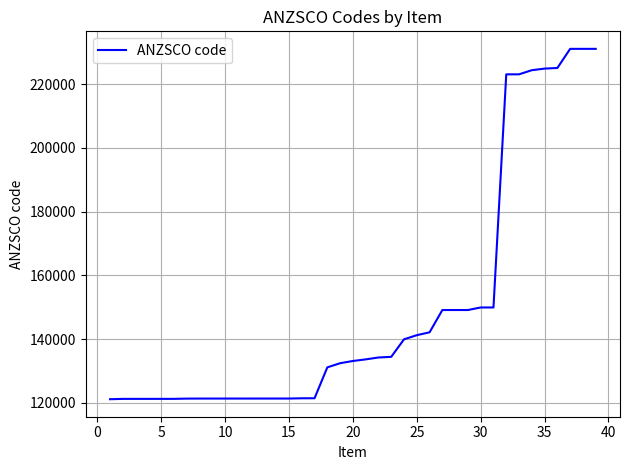

What is the difference between the maximum and minimum values?

110003